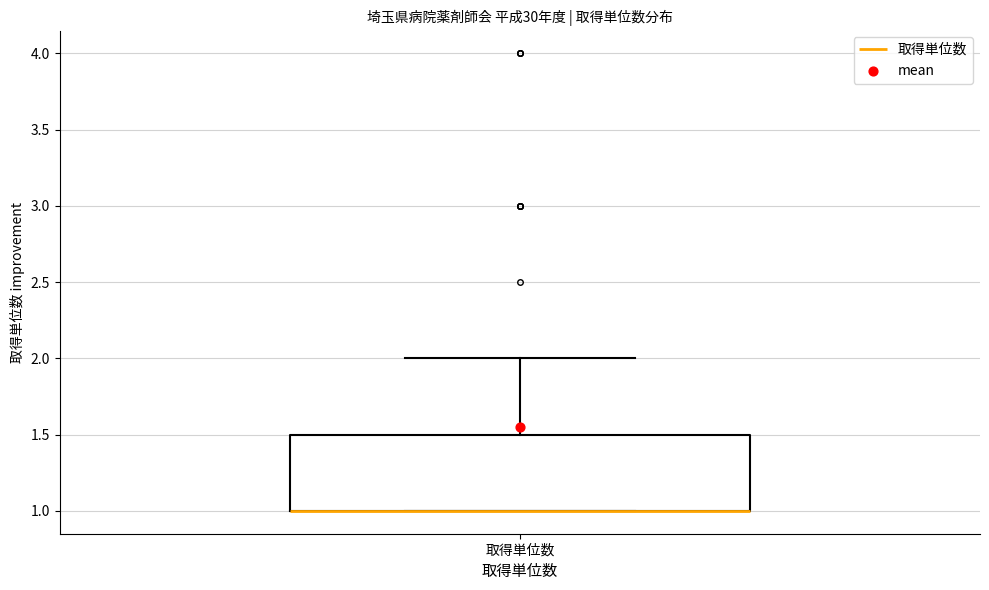

Read this box plot against the y-axis: the position of the median line, the range covered by the box, and the ends of both whiskers. The values are not printed on the chart, so give them approximately, as read against the axis.

median 1.0 (drawn on the box's lower edge), box 1.0 to 1.5, whiskers 1.0 to 2.0